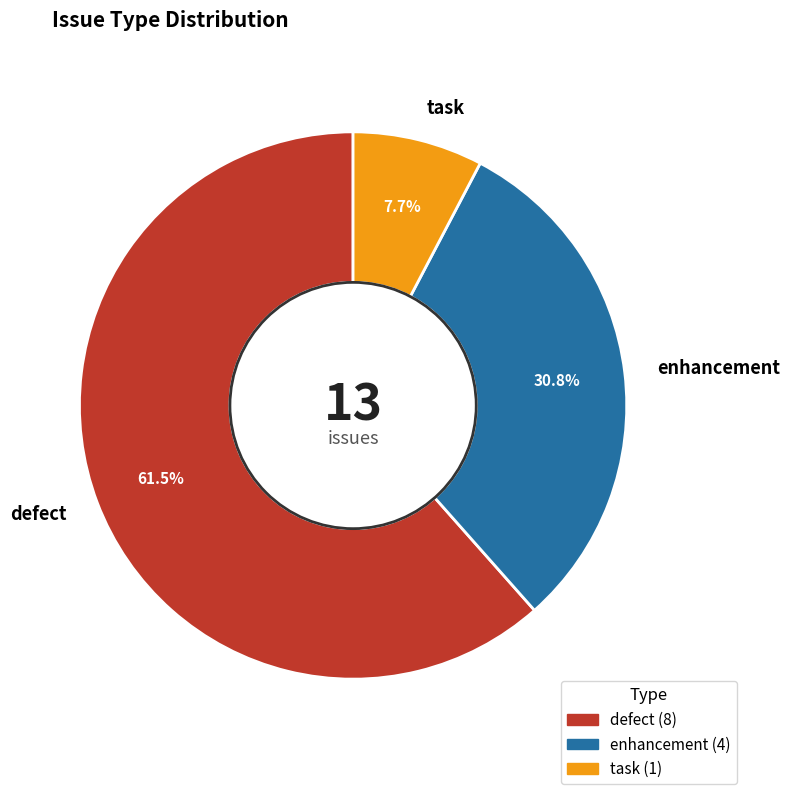

Which slice represents more than half of the pie?

defect